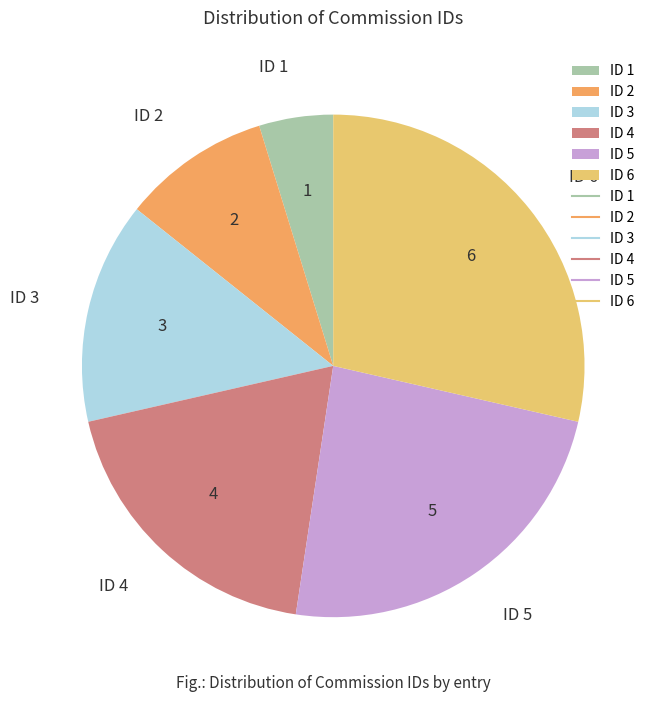

Approximately how many times larger is the value at ID 2 compared to ID 1?

2.0